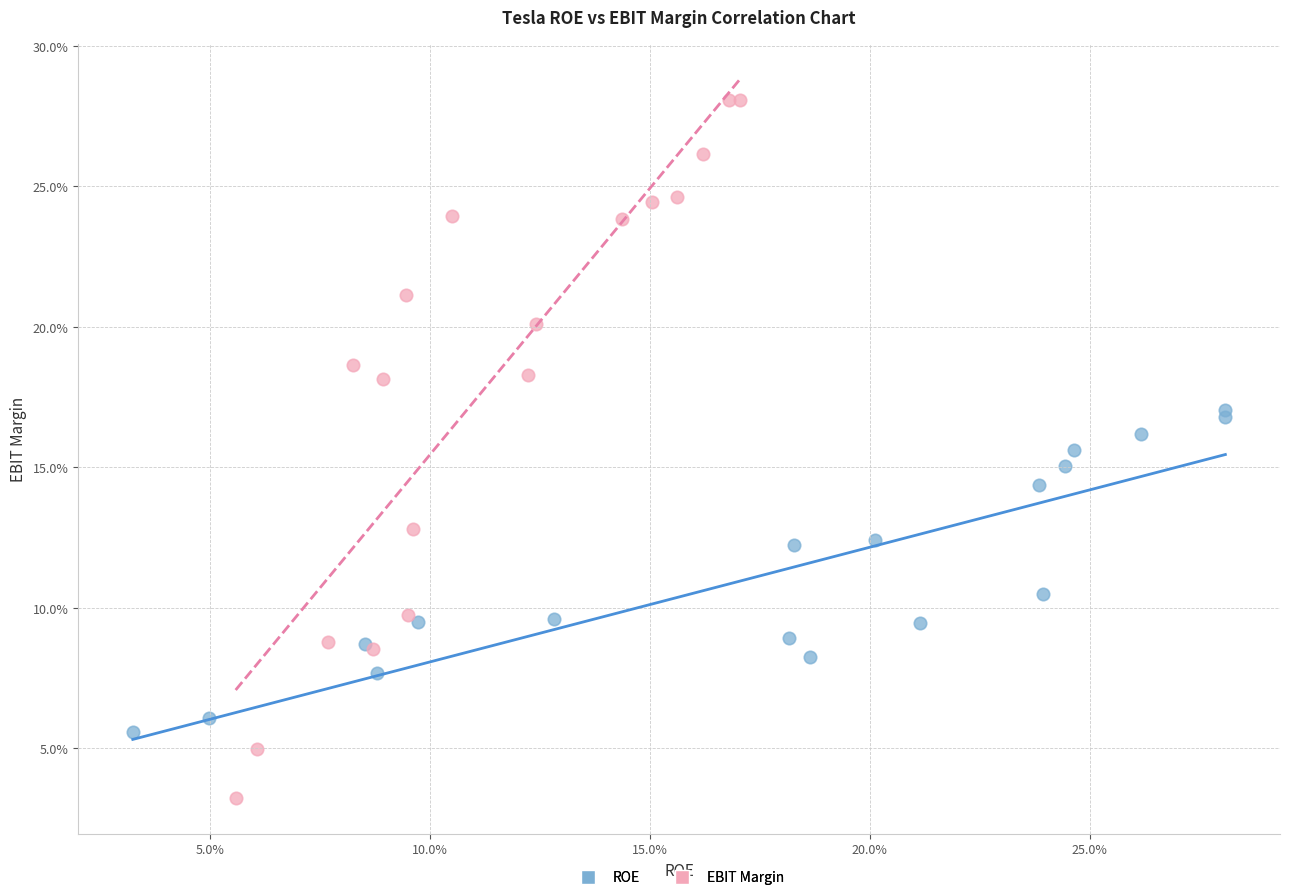

Which series reaches the minimum Y coordinate?

EBIT Margin